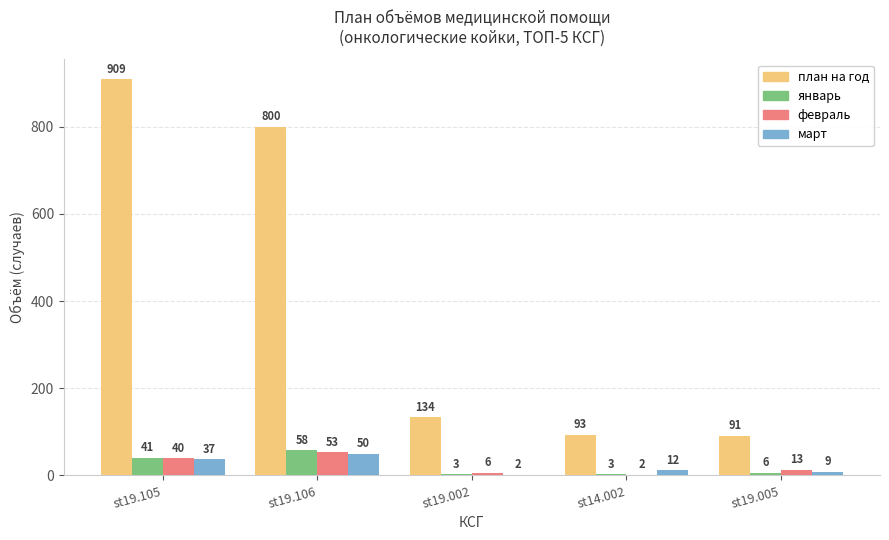

What is the highest value of the январь series?

58